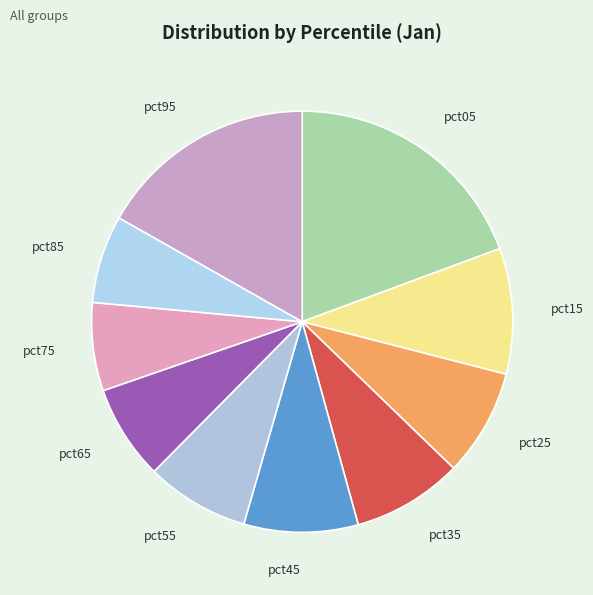

Between pct25 and pct75, which is larger?

pct25